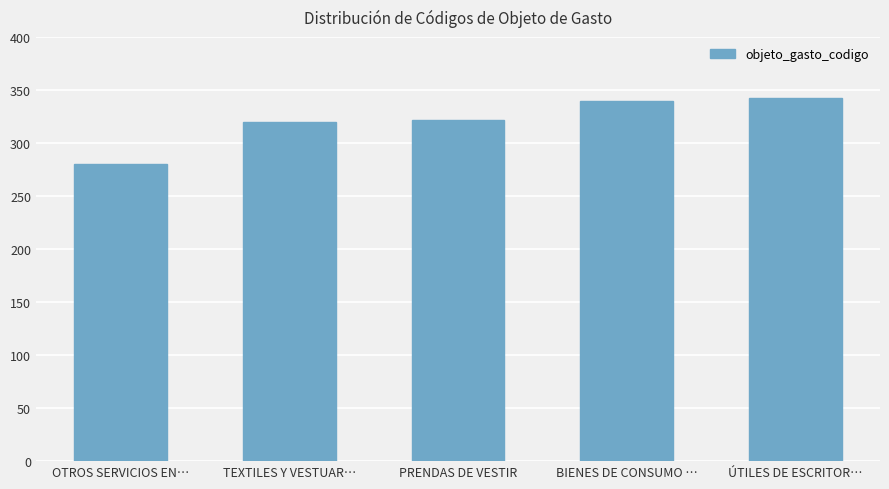

Reading left to right, extract all data points from this chart.

OTROS SERVICIOS EN…=280	TEXTILES Y VESTUAR…=320	PRENDAS DE VESTIR=322	BIENES DE CONSUMO …=340	ÚTILES DE ESCRITOR…=342